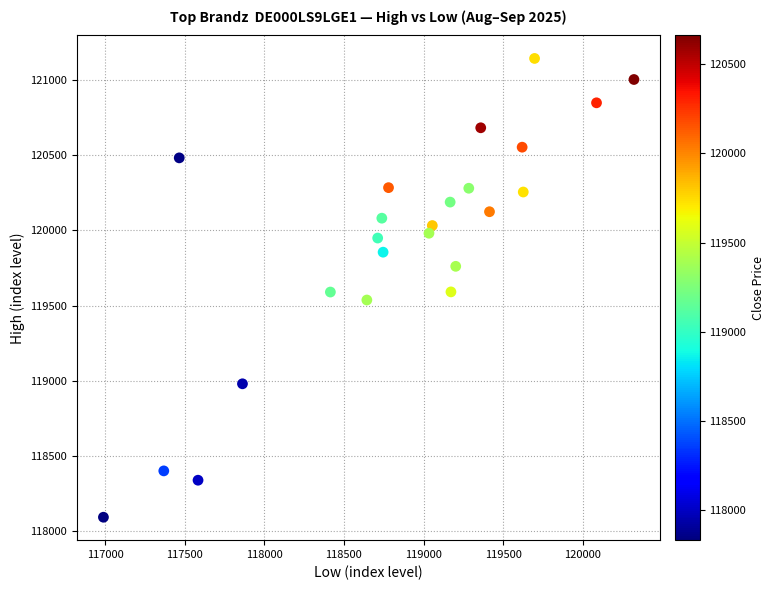

What is the range of X values (max minus min)?

3331